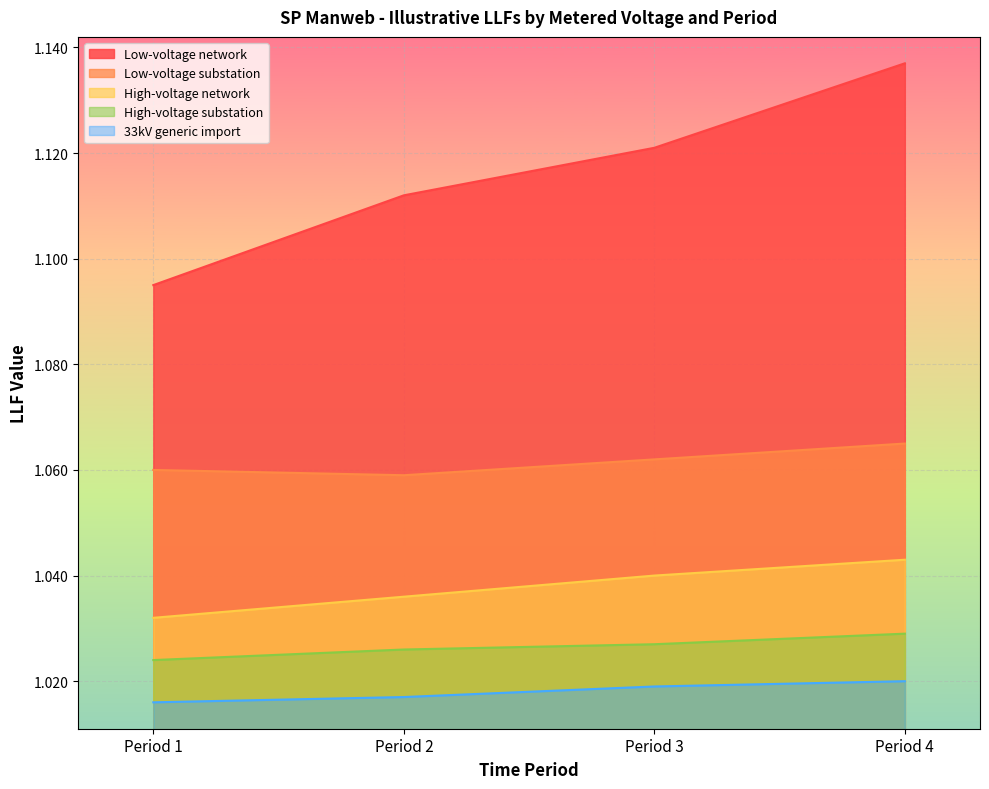

Reading right to left, list all the values displayed in this chart.

Low-voltage network: Period 4=1.1	Period 3=1.1	Period 2=1.1	Period 1=1.1
Low-voltage substation: Period 4=1.1	Period 3=1.1	Period 2=1.1	Period 1=1.1
High-voltage network: Period 4=1.0	Period 3=1.0	Period 2=1.0	Period 1=1.0
High-voltage substation: Period 4=1.0	Period 3=1.0	Period 2=1.0	Period 1=1.0
33kV generic import: Period 4=1.0	Period 3=1.0	Period 2=1.0	Period 1=1.0